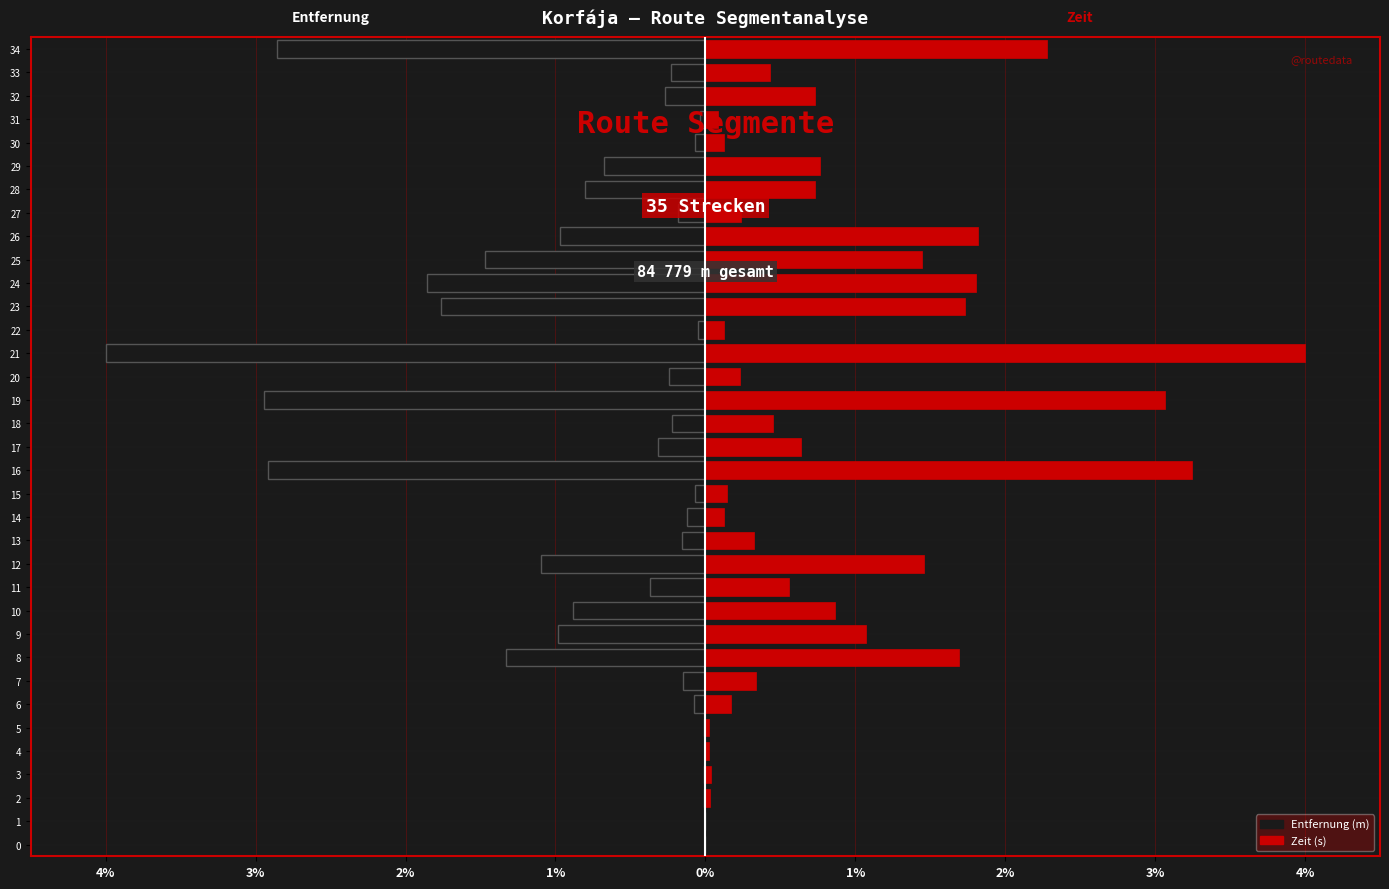

Which series has the largest total across all categories?

Zeit (s)